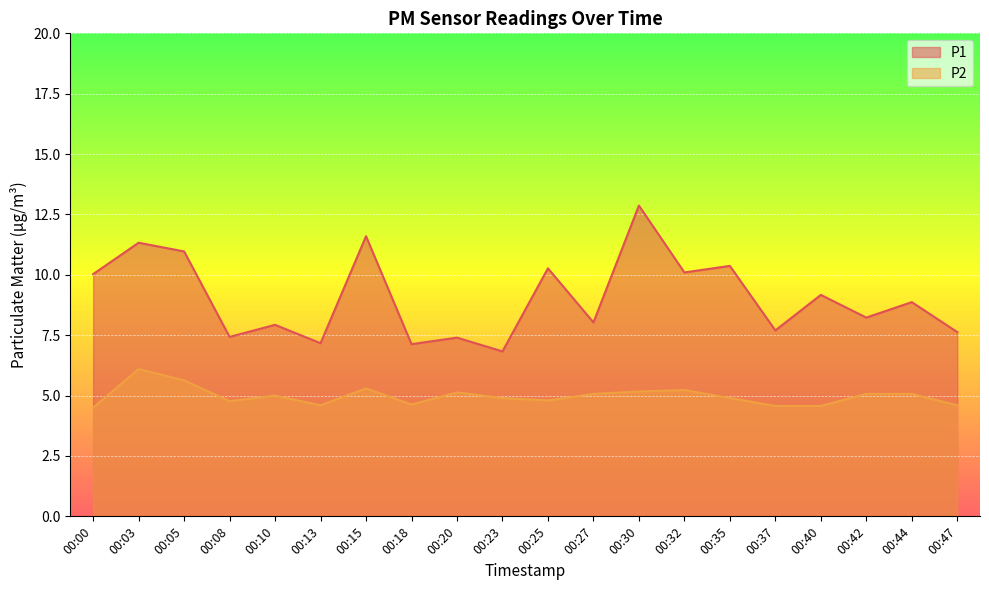

Is it true that P2 equals 6.9 at 00:35?

False